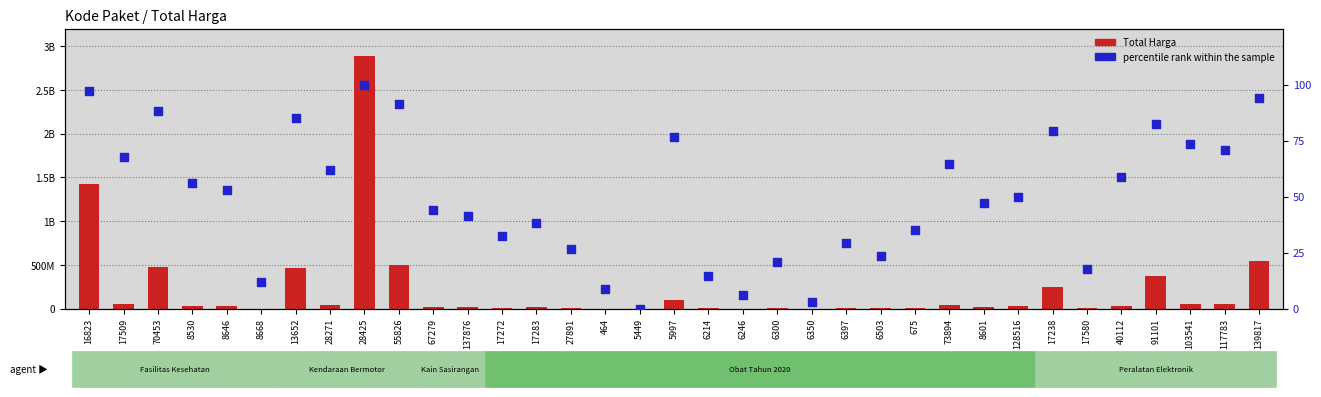

Which series contains the lowest Y value?

percentile rank within the sample